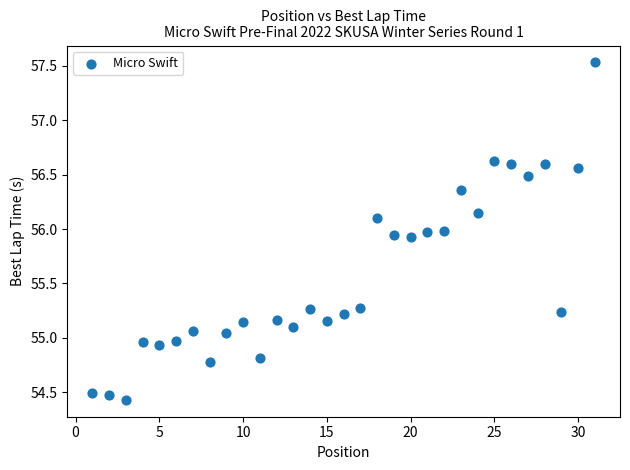

What is the range of Y values (max minus min)?

3.1